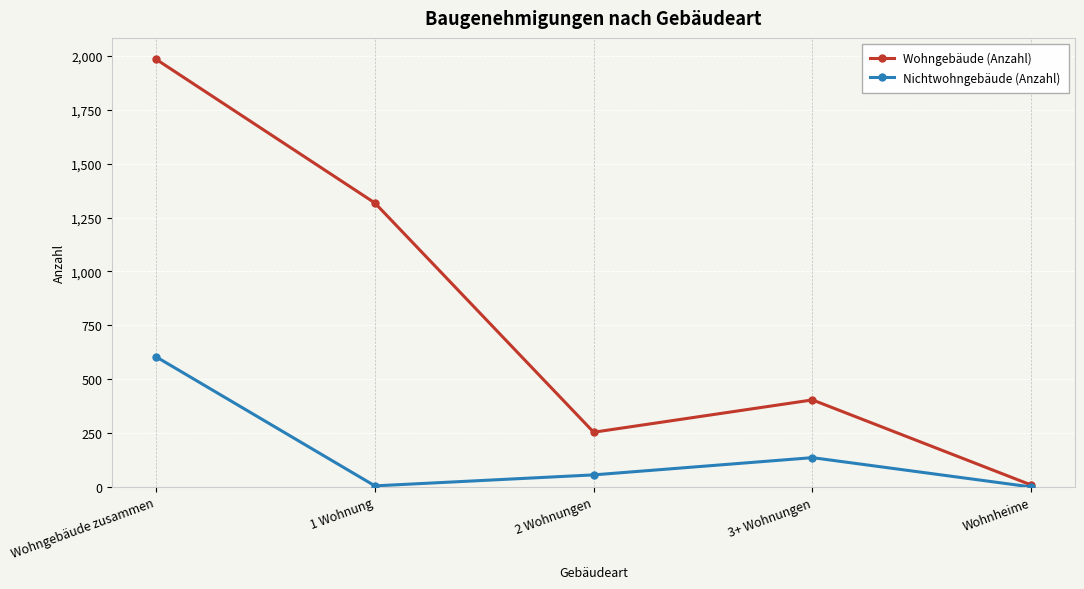

At which label does Nichtwohngebäude (Anzahl) first exceed 56?

Wohngebäude zusammen